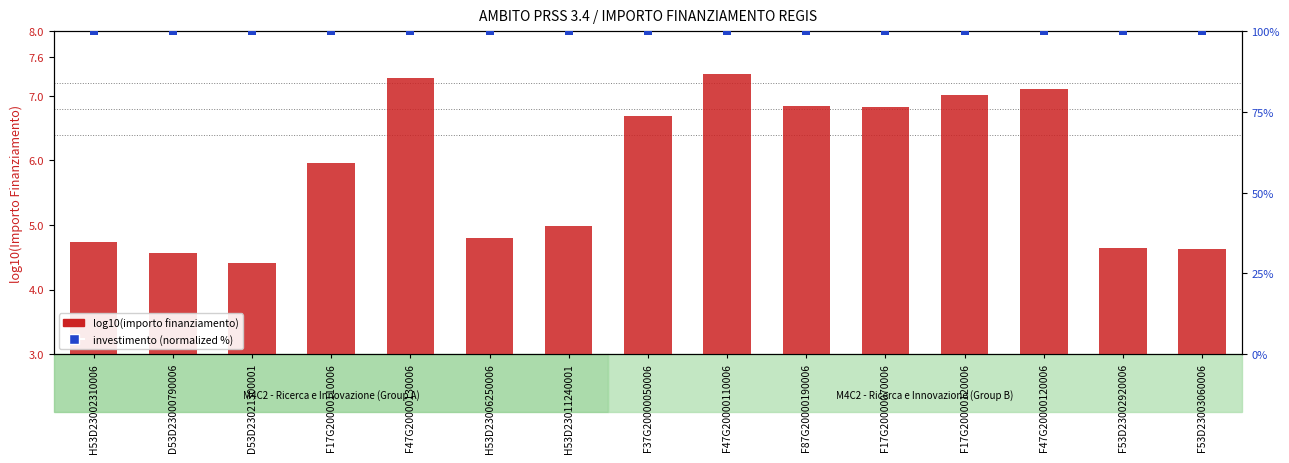

Which series reaches the maximum Y coordinate?

Investimento (normalized)